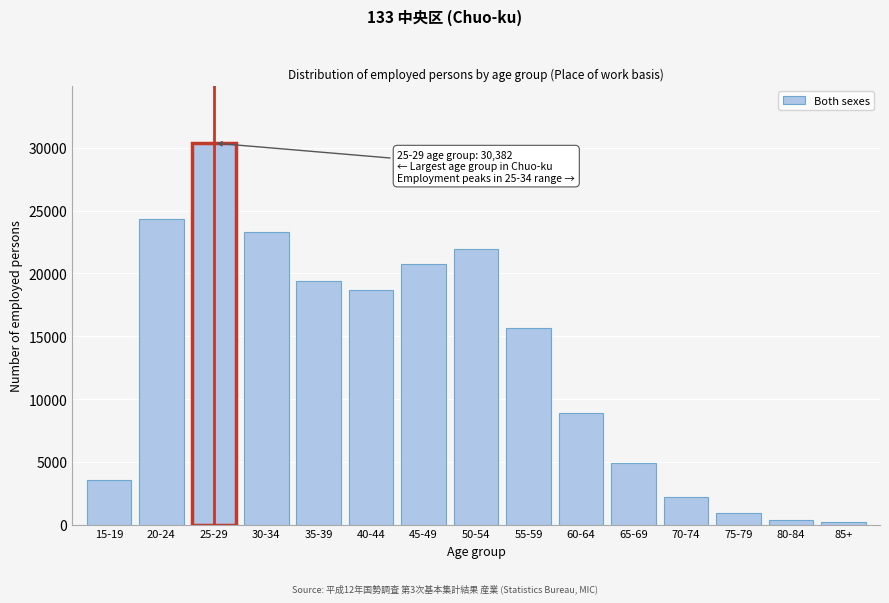

Reading right to left, transcribe all the data shown in this chart.

85+=192	80-84=370	75-79=940	70-74=2216	65-69=4929	60-64=8891	55-59=15686	50-54=21922	45-49=20743	40-44=18644	35-39=19400	30-34=23288	25-29=30382	20-24=24298	15-19=3583